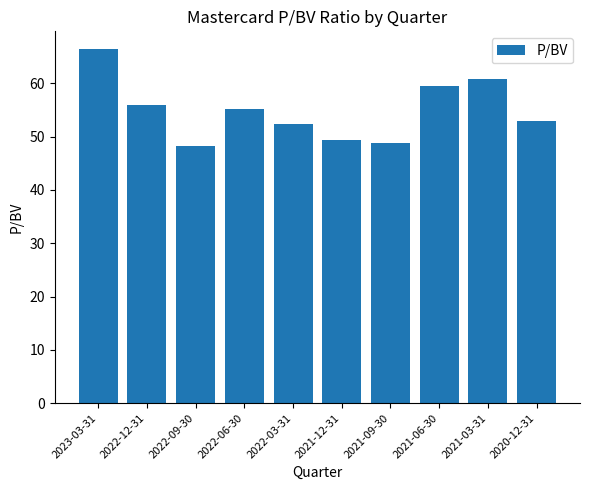

At which category does the chart reach its peak across all series?

2023-03-31